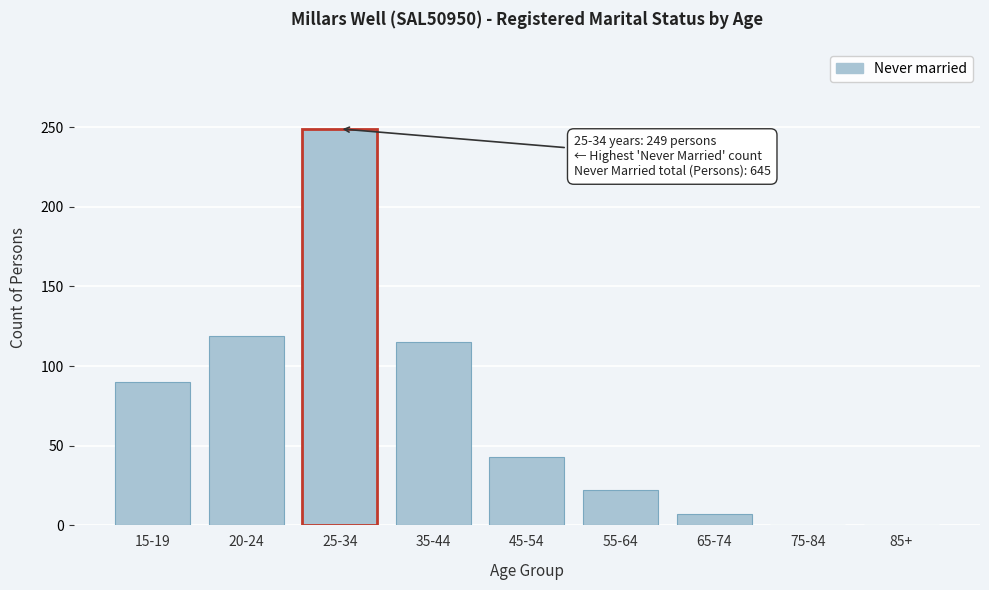

Reading left to right, extract all data points from this chart.

15-19=90	20-24=119	25-34=249	35-44=115	45-54=43	55-64=22	65-74=7	75-84=0	85+=0